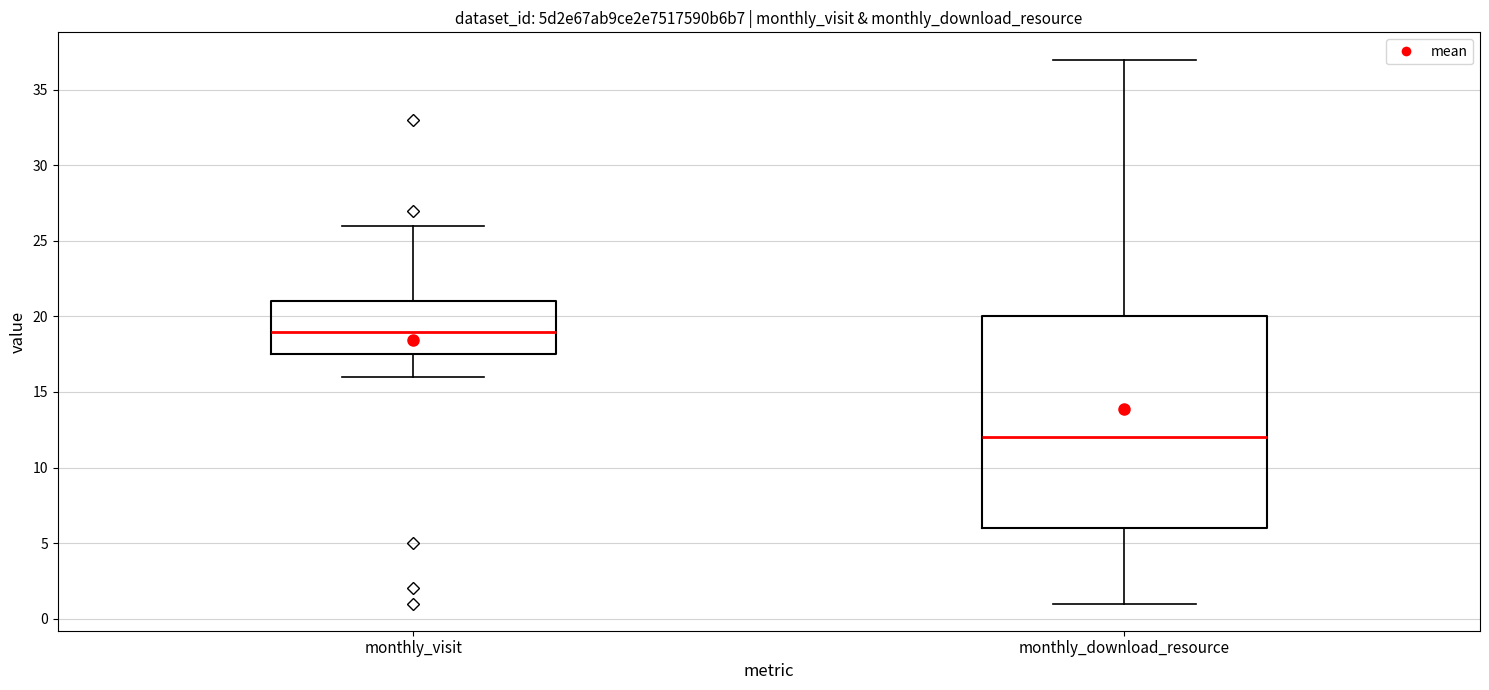

Reading left to right, read every box against the y-axis: the position of its median line, the range the box covers, and the ends of its whiskers. The values are not printed on the chart, so give them approximately, as read against the axis.

monthly_visit: median 19.0, box 17.5 to 21.0, whiskers 16.0 to 26.0
monthly_download_resource: median 12.0, box 6.0 to 20.0, whiskers 1.0 to 37.0